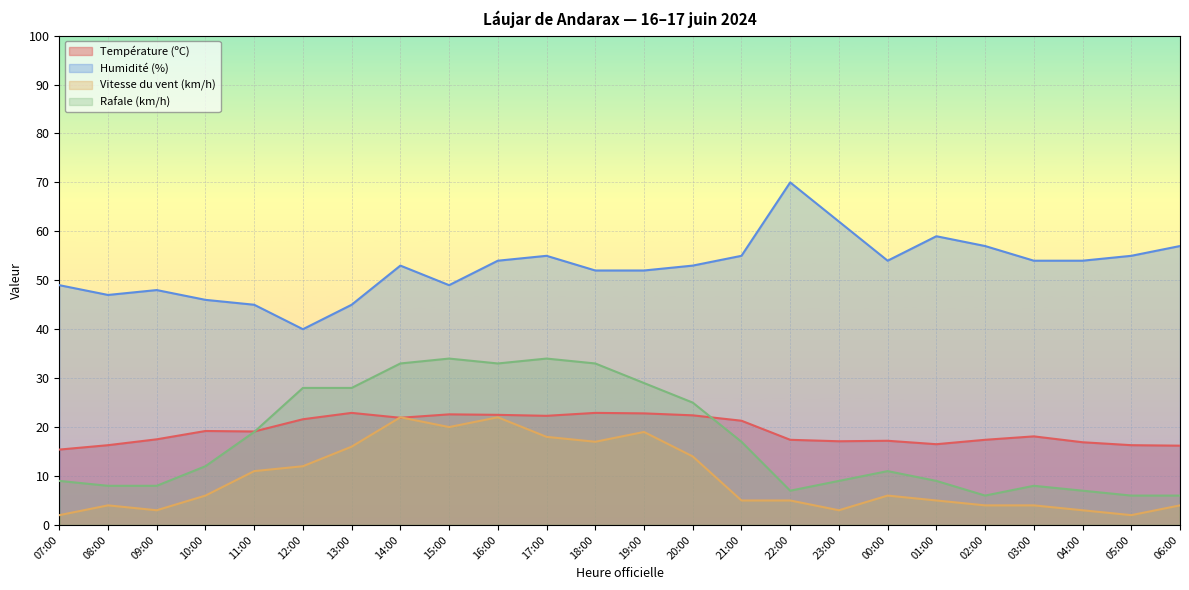

What is the value of the Vitesse du vent (km/h) point at the 22nd from the left?

3.0